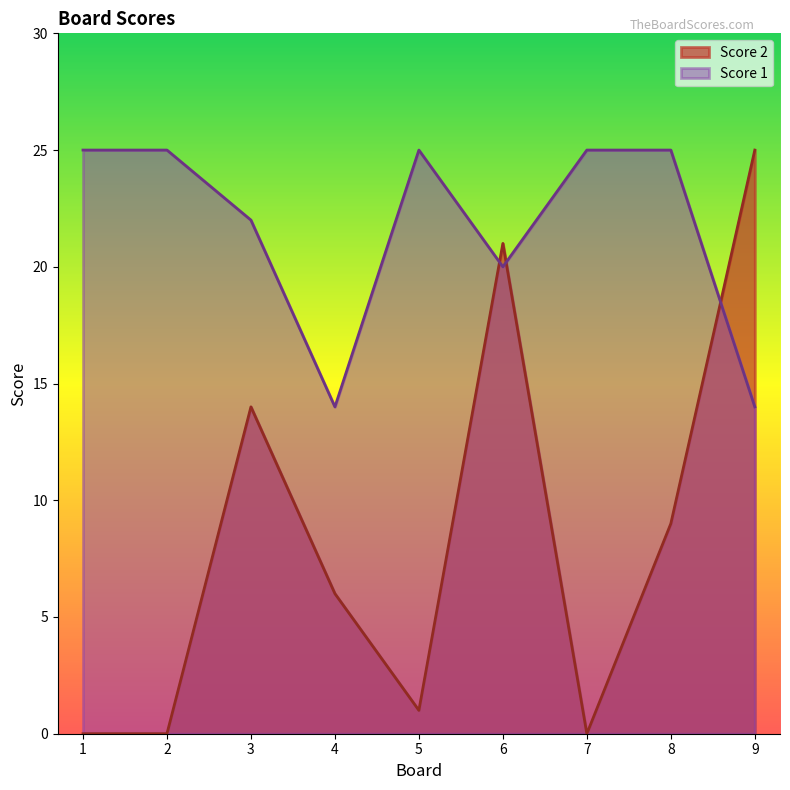

How many data points in Score 2 are above 6?

4